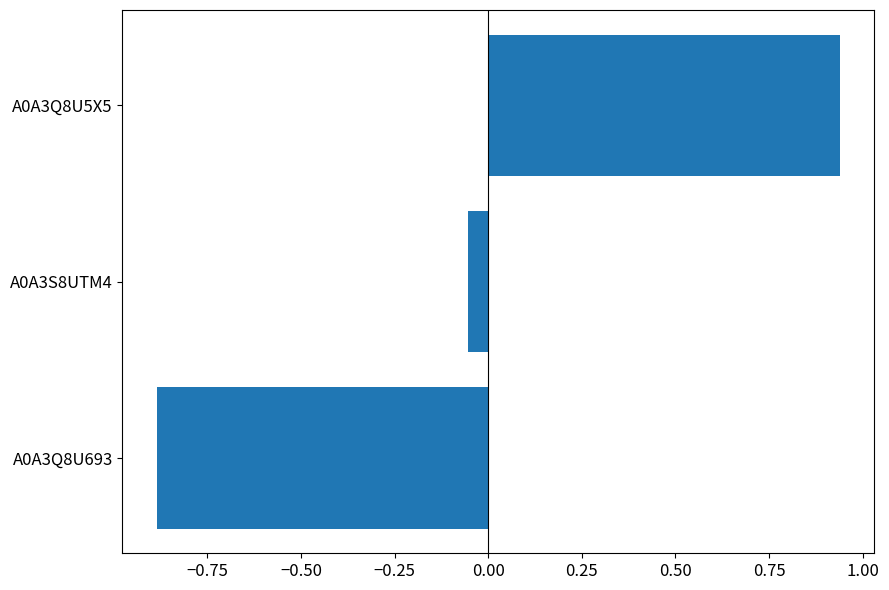

Where is the data nearest to the value 0?

A0A3S8UTM4